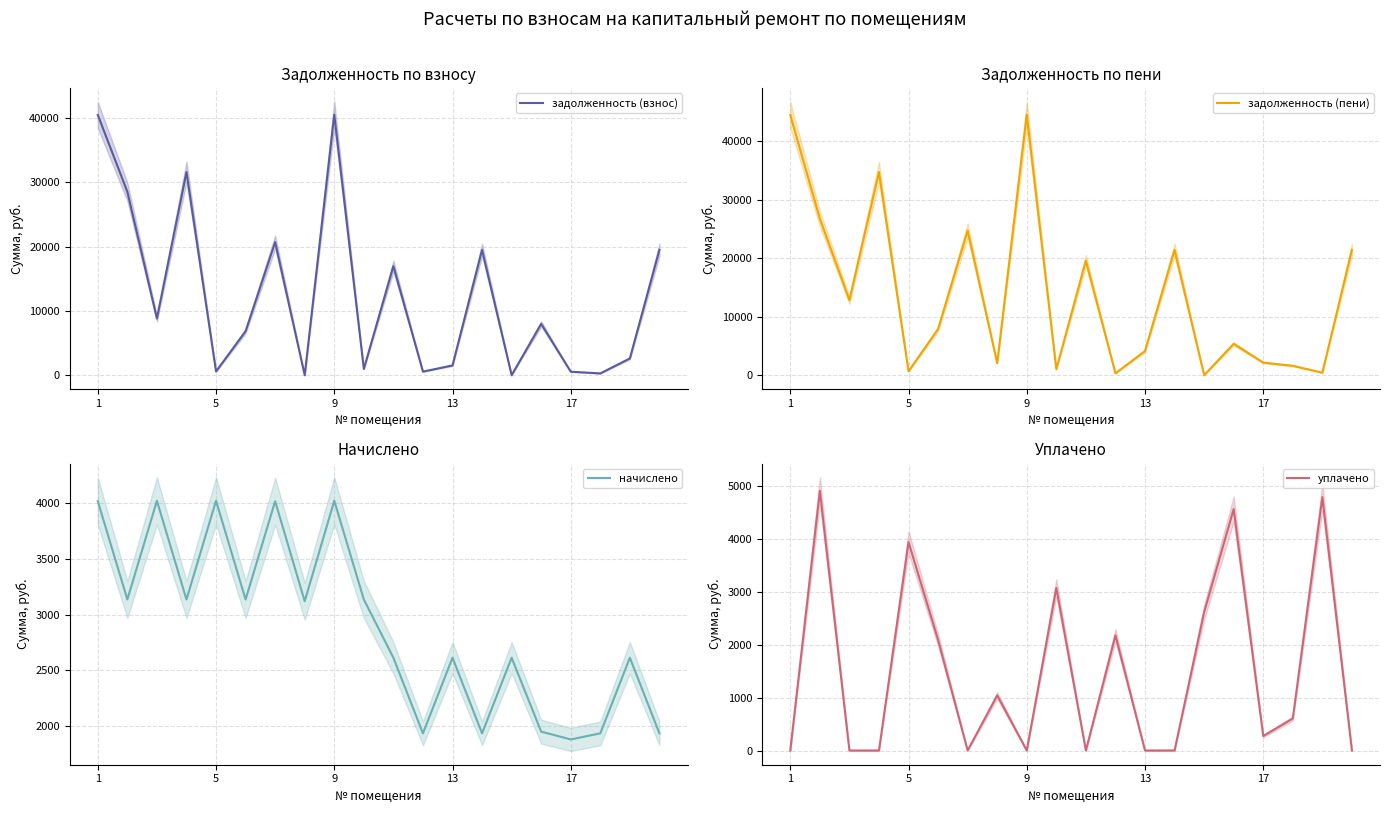

The задолженность (взнос) series shows 10825.9 at 13. True or false?

False